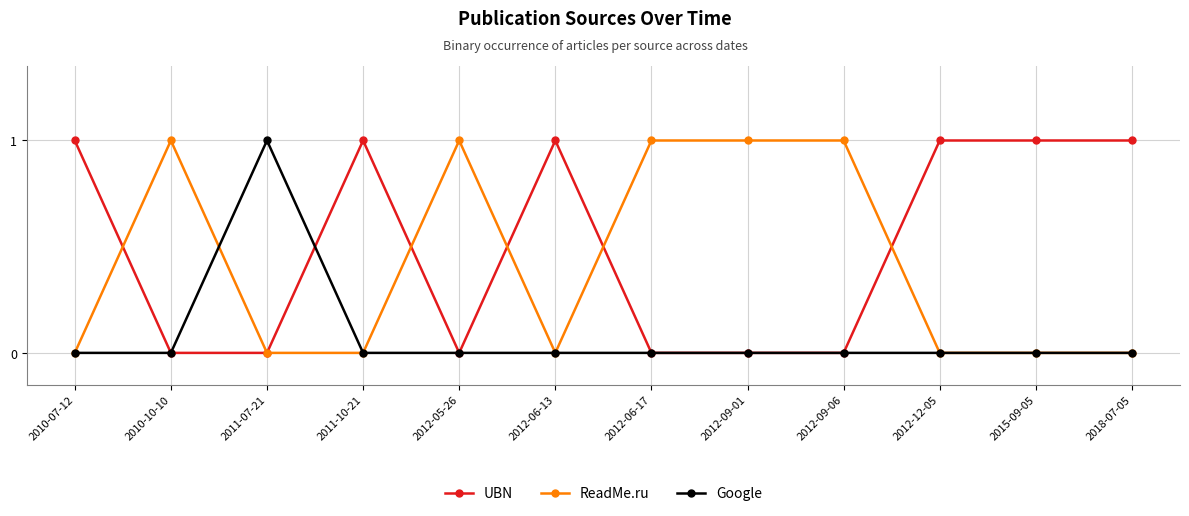

The Google series shows 0 at 2010-07-12. True or false?

True